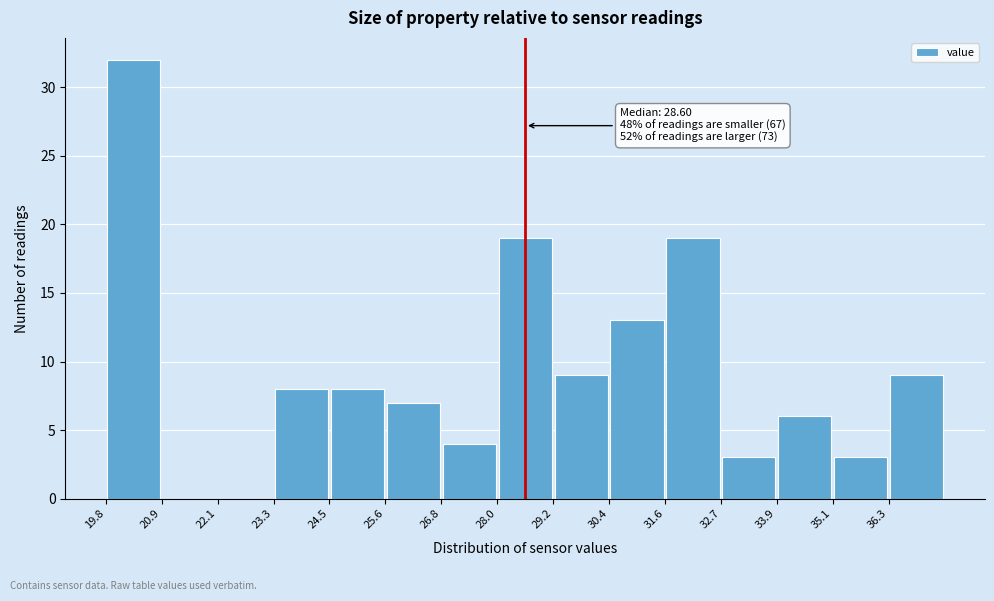

Over which range of the x-axis is the bar tallest?

19.8 to 21.0